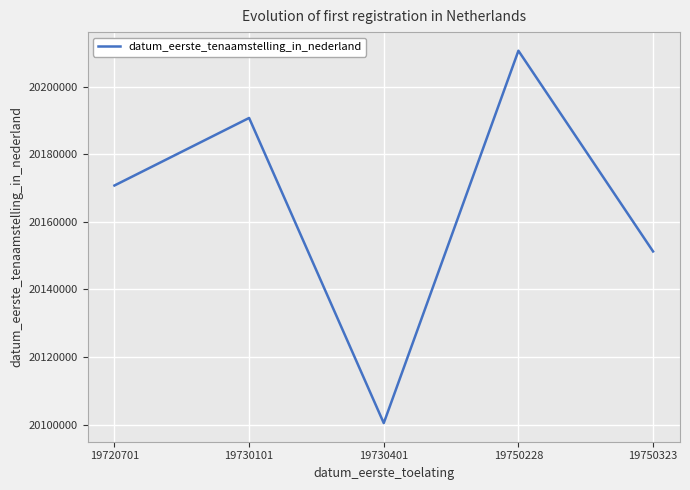

Reading left to right, list all the values displayed in this chart.

19720701=20170726	19730101=20190711	19730401=20100421	19750228=20210604	19750323=20151216